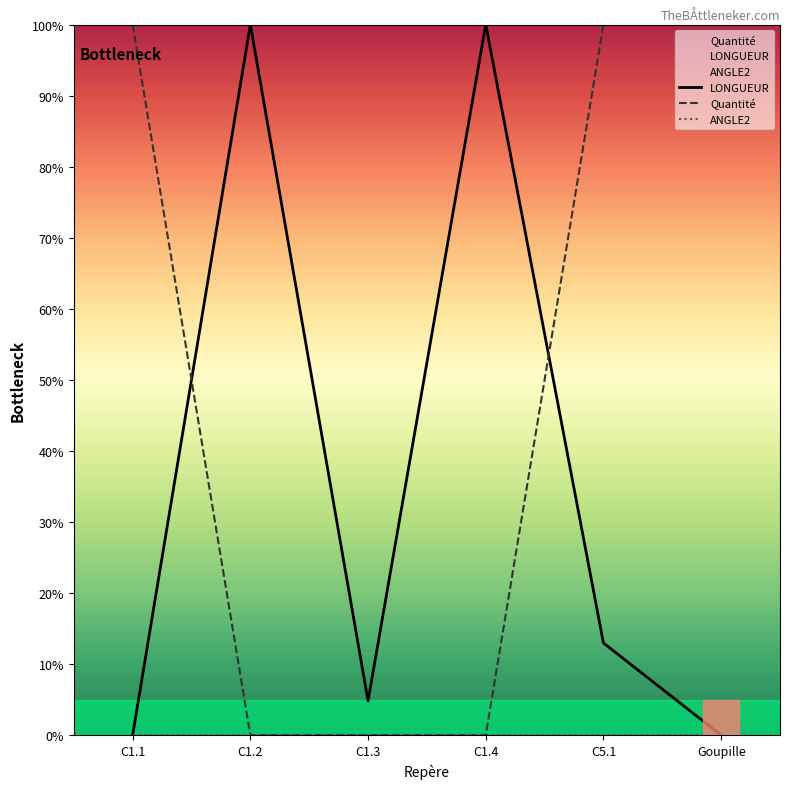

At how many categories does at least one series exceed 77?

5